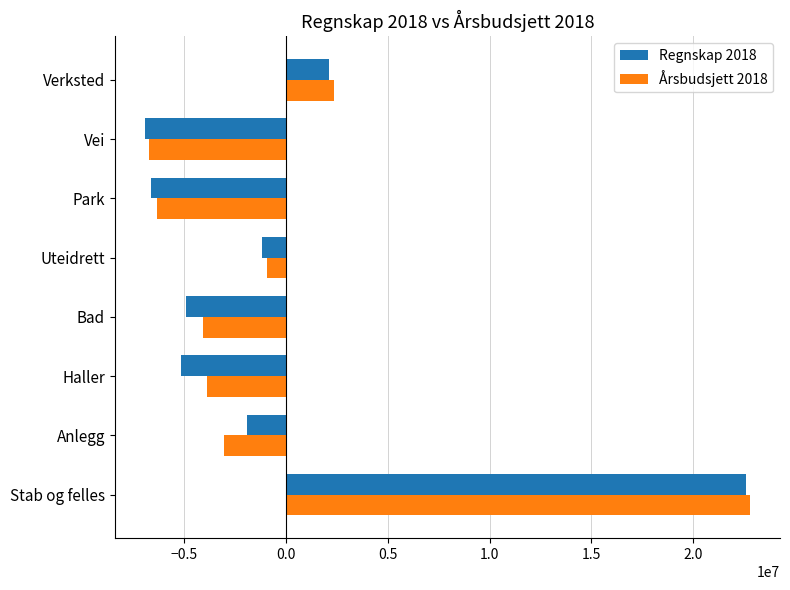

What is the highest value of the Årsbudsjett 2018 series?

22777000